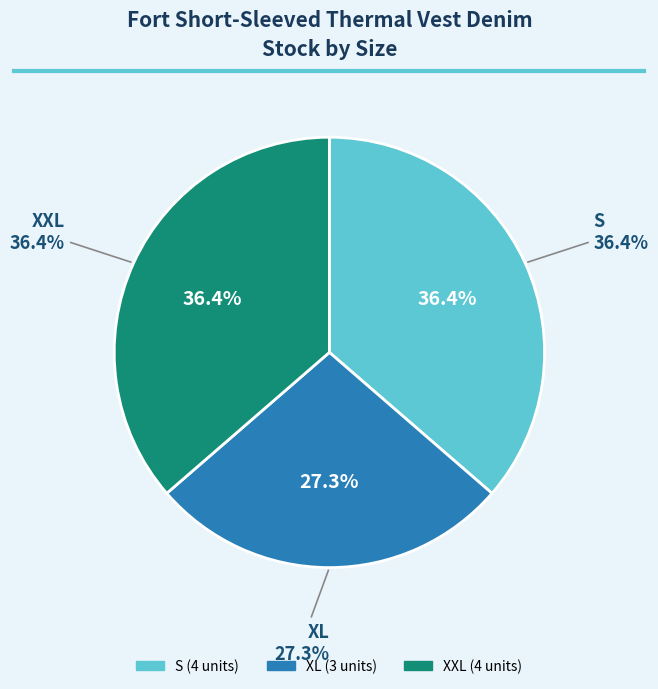

The S slice represents 42% of the pie. True or false?

False